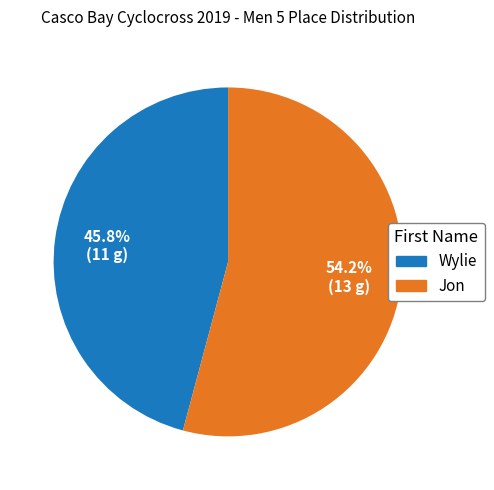

Count the number of slices in the pie.

2